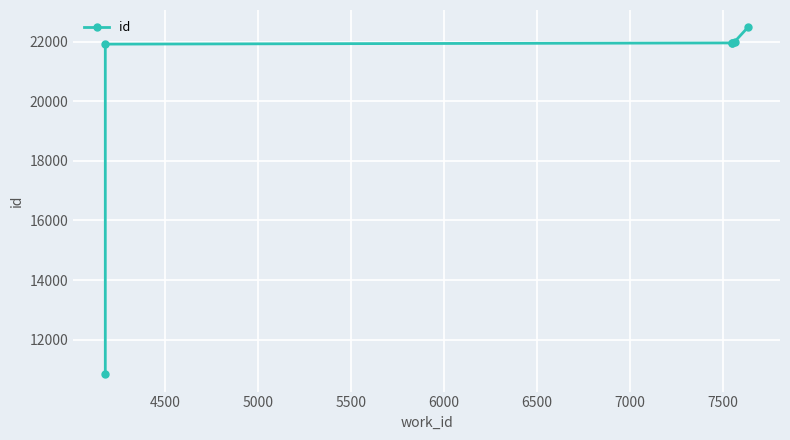

The chart shows a value of 22002 at 6000. True or false?

True